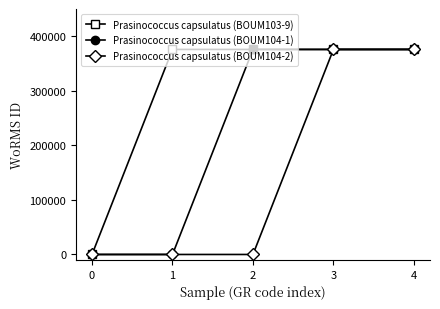

Reading left to right, what are all the values shown in this chart?

Prasinococcus capsulatus (BOUM103-9): 0=0	1=375880	2=375880	3=375880	4=375880
Prasinococcus capsulatus (BOUM104-1): 0=0	1=0	2=375880	3=375880	4=375880
Prasinococcus capsulatus (BOUM104-2): 0=0	1=0	2=0	3=375880	4=375880